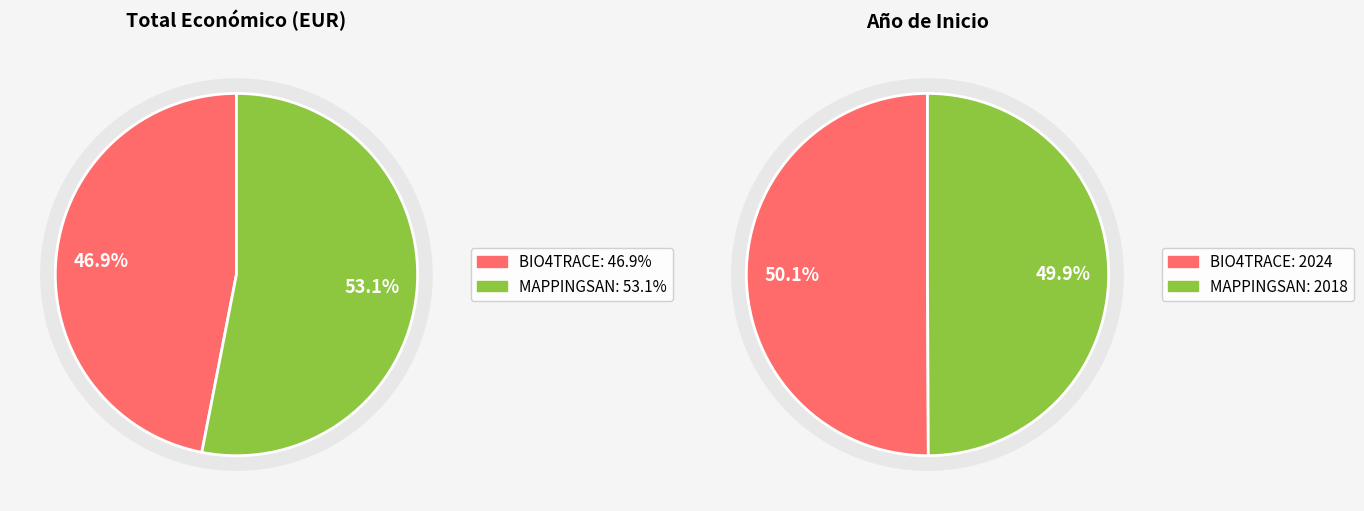

What percentage is the MAPPINGSAN slice, to the nearest percent?

53%